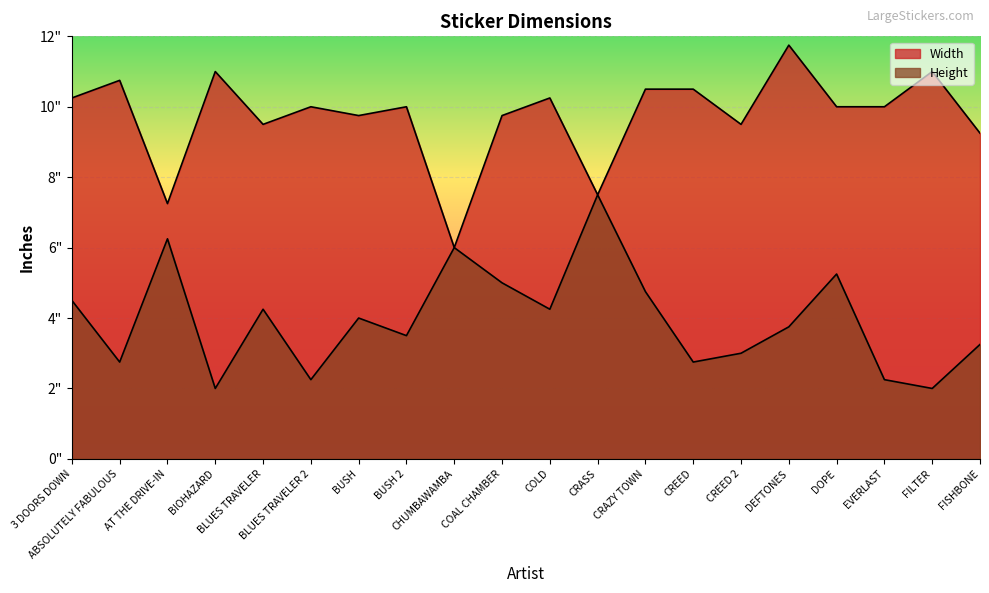

What are all the series names shown in the legend?

Width, Height